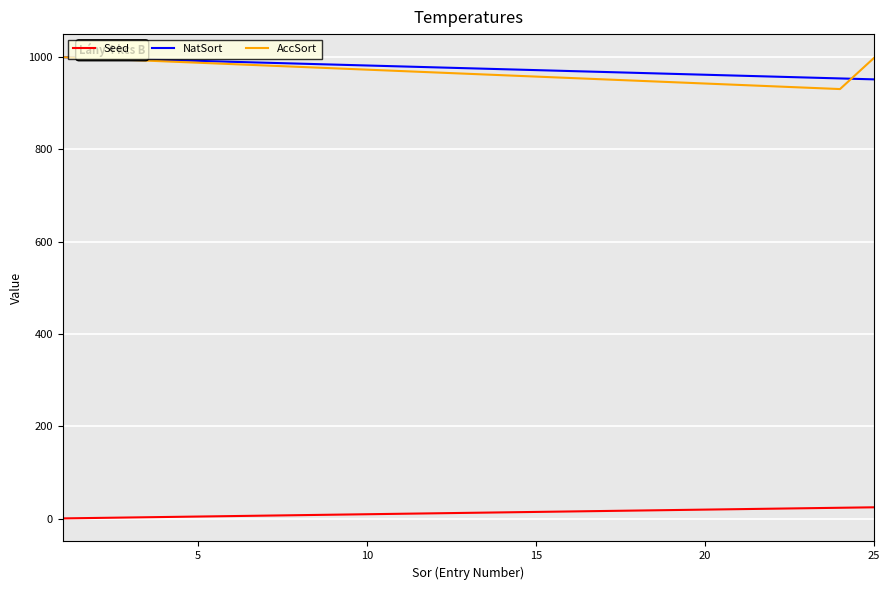

What is the lowest value of the NatSort series?

951